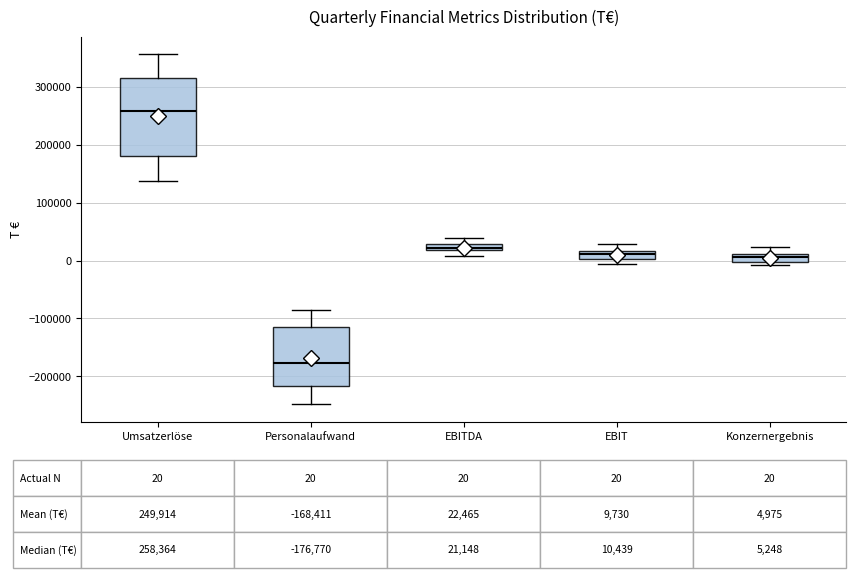

Which box has the lowest median line?

Personalaufwand